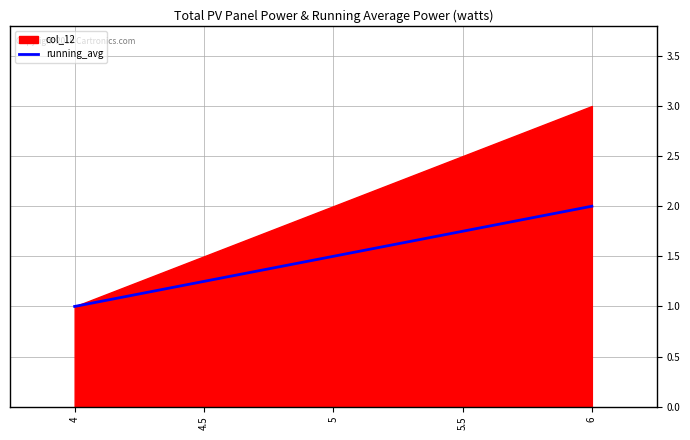

Rank the categories by value from lowest to highest.

4, 4.5, 5, 5.5, 6